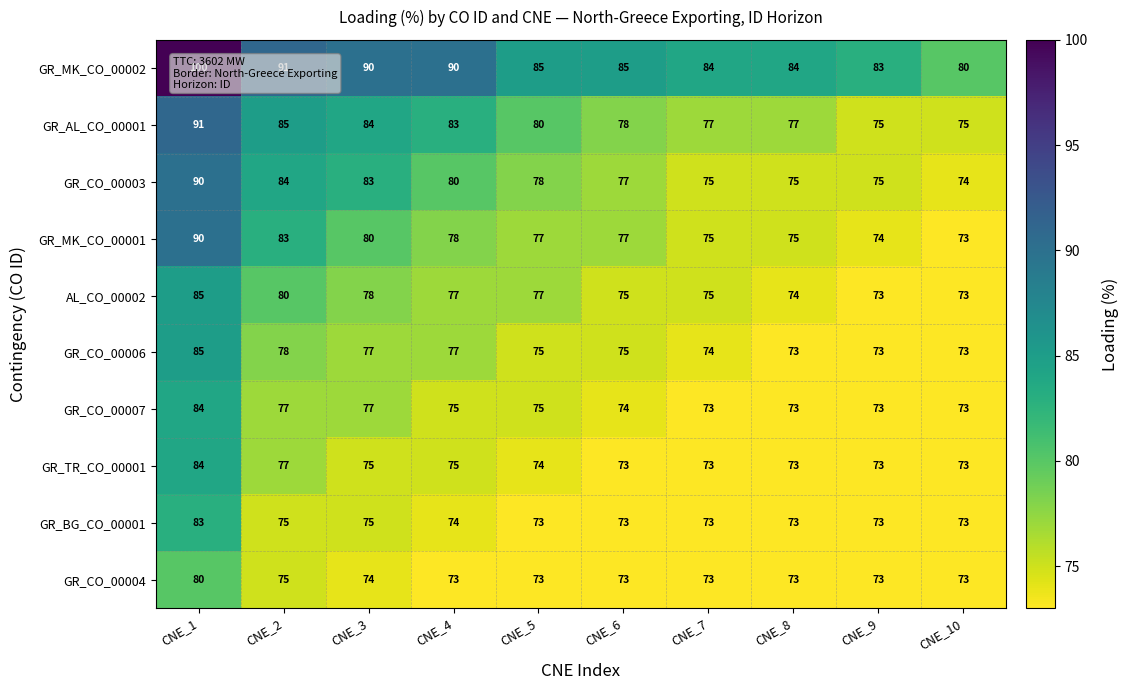

At which category is the sum across all series the highest?

CNE_1